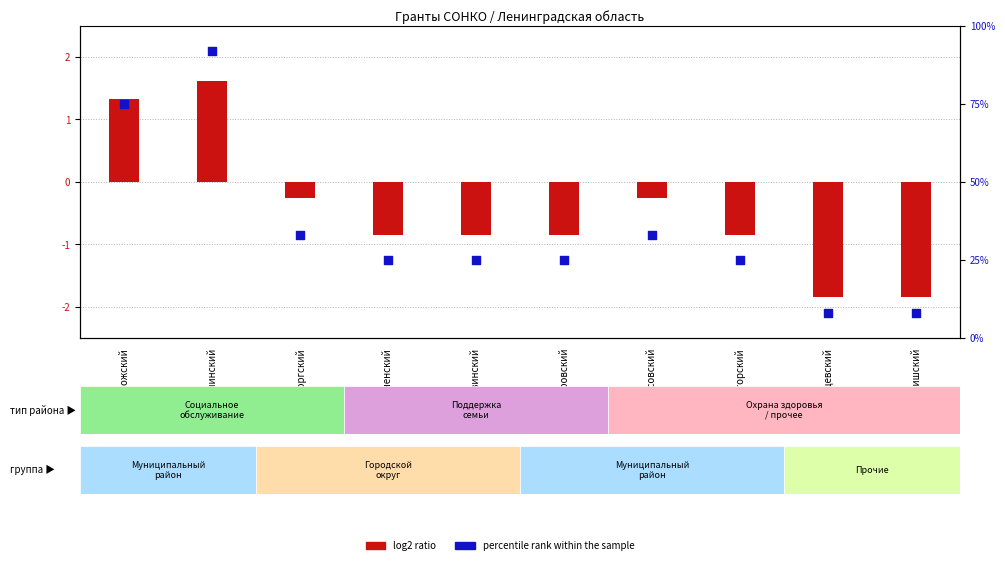

At which category is the sum across all series the highest?

Гатчинский